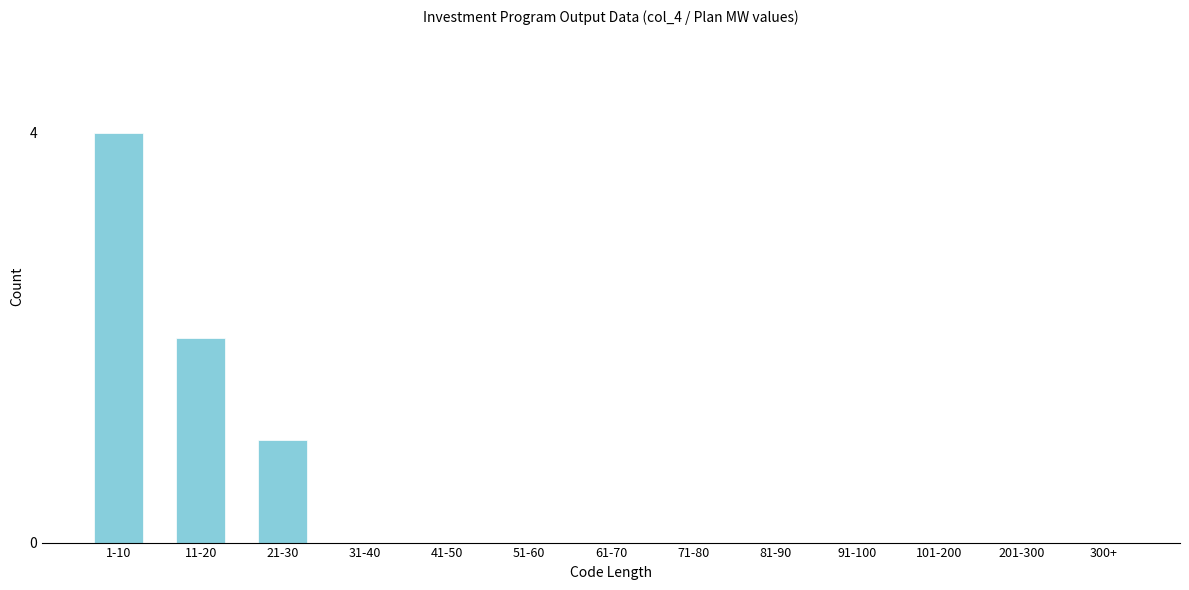

Reading left to right, list all the values displayed in this chart.

1-10=4	11-20=2	21-30=1	31-40=0	41-50=0	51-60=0	61-70=0	71-80=0	81-90=0	91-100=0	101-200=0	201-300=0	300+=0